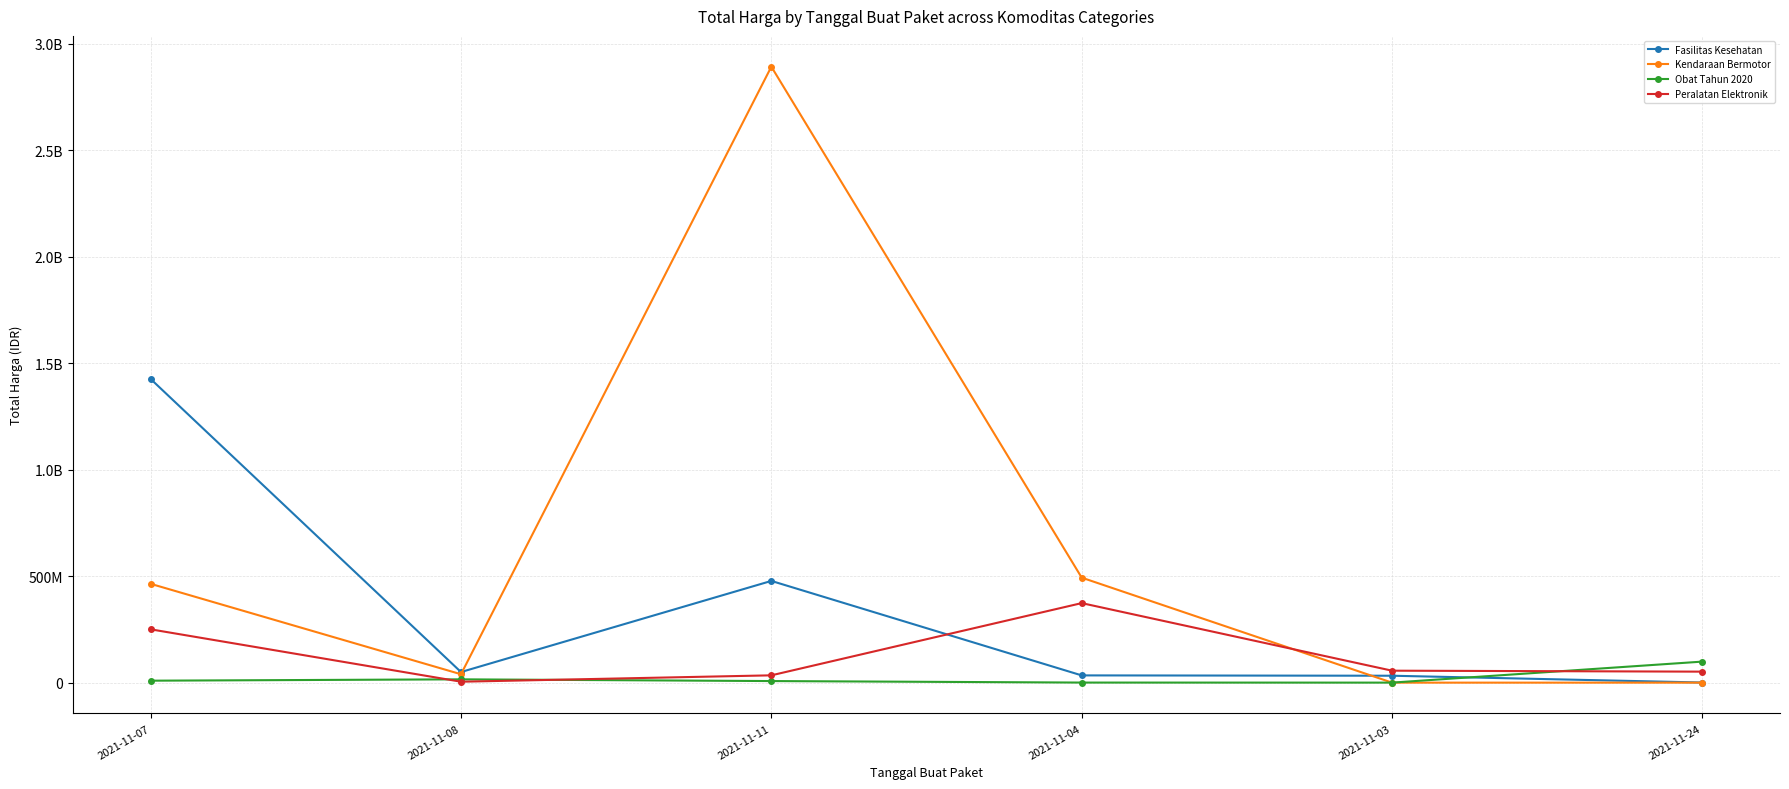

Does the chart display data point markers on the line(s)?

Yes